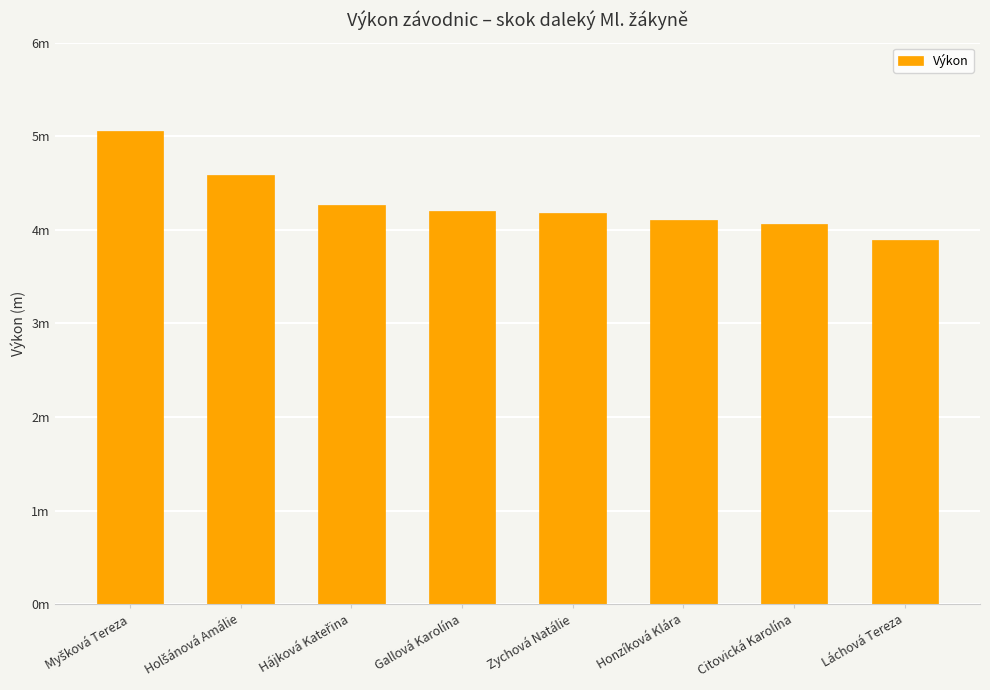

Reading right to left, extract all data points from this chart.

Láchová Tereza=3.9	Citovická Karolína=4.1	Honzíková Klára=4.1	Zychová Natálie=4.2	Gallová Karolína=4.2	Hájková Kateřina=4.3	Holšánová Amálie=4.6	Myšková Tereza=5.0